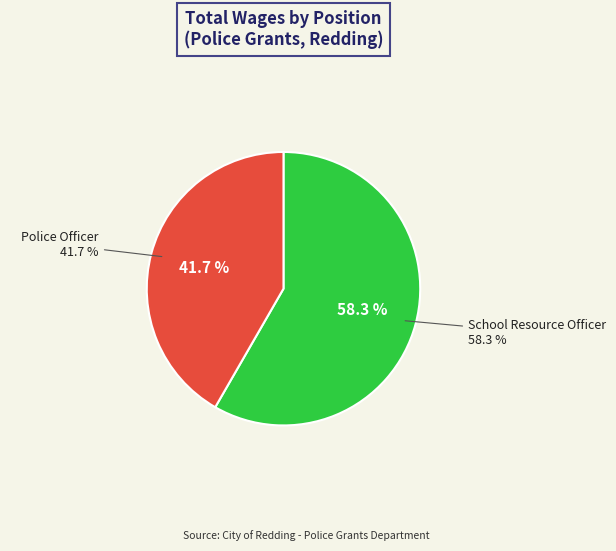

What portion of the pie excludes Police Officer?

58.3%